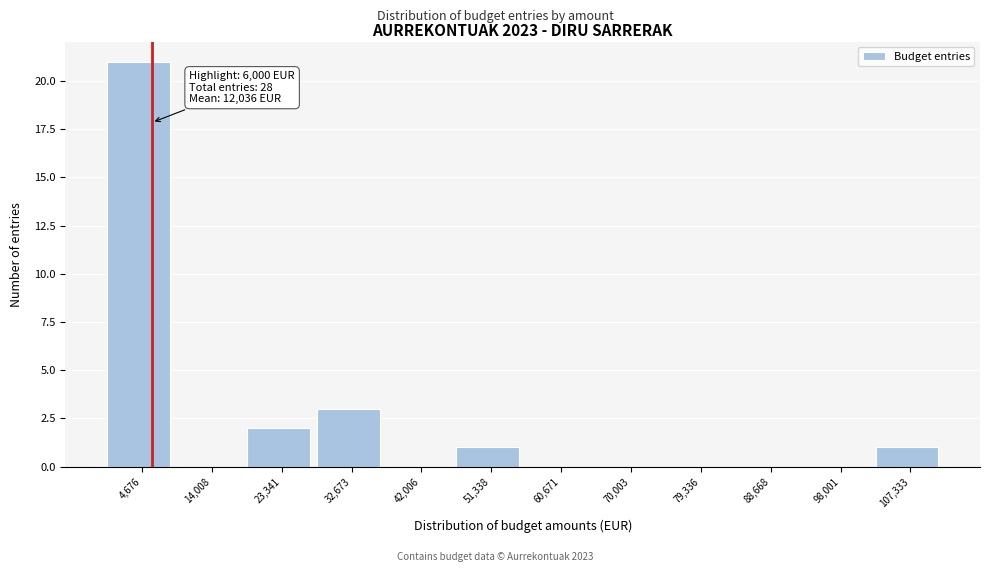

Which range on the x-axis has the tallest bar?

0 to 9000